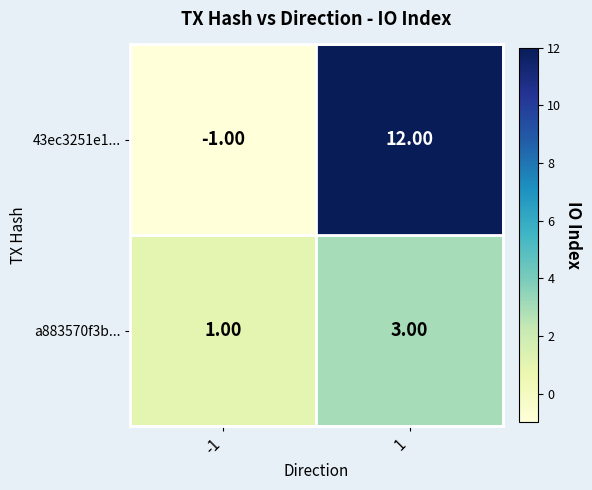

At which category does the chart reach its minimum across all series?

-1